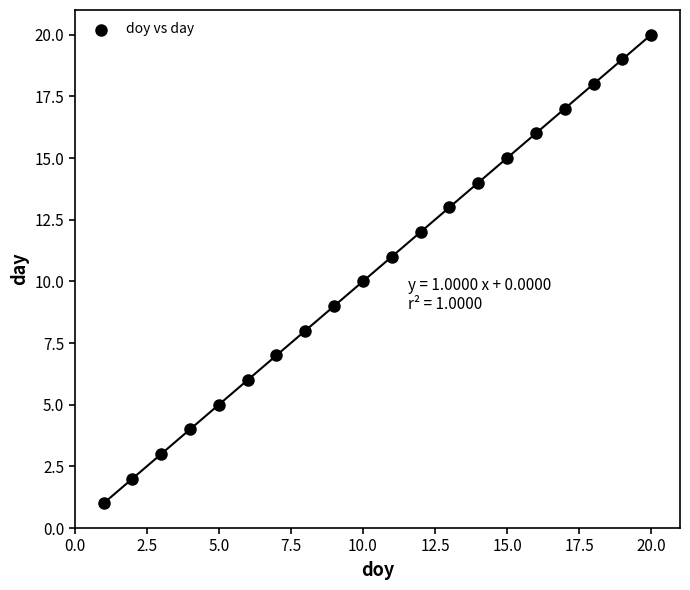

What is the range of X values (max minus min)?

19